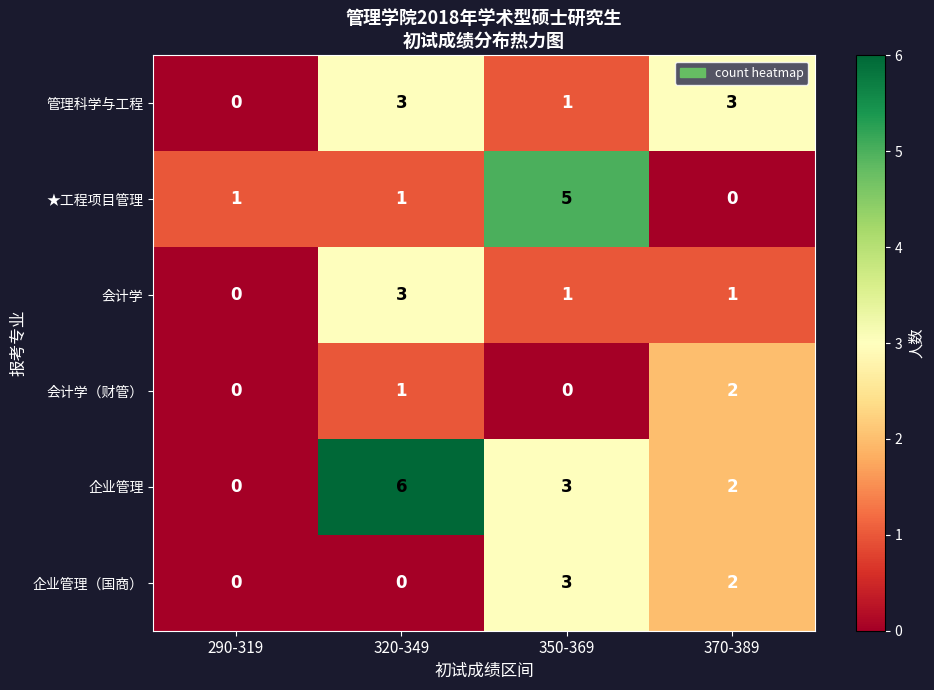

How many series are shown in this chart?

6